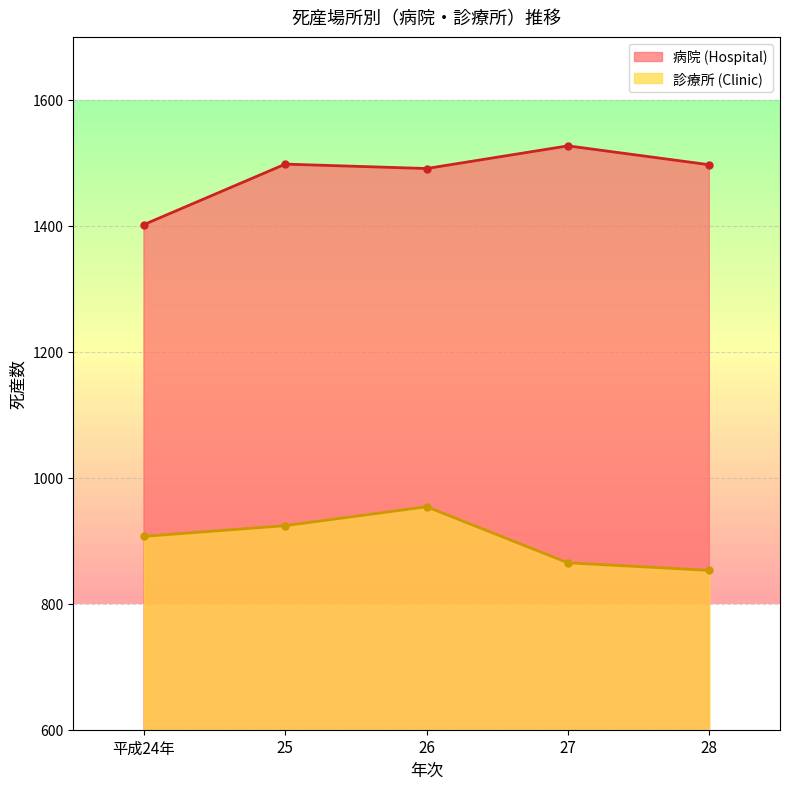

What is the difference between the maximum and minimum values in the 診療所 (Clinic) series?

101